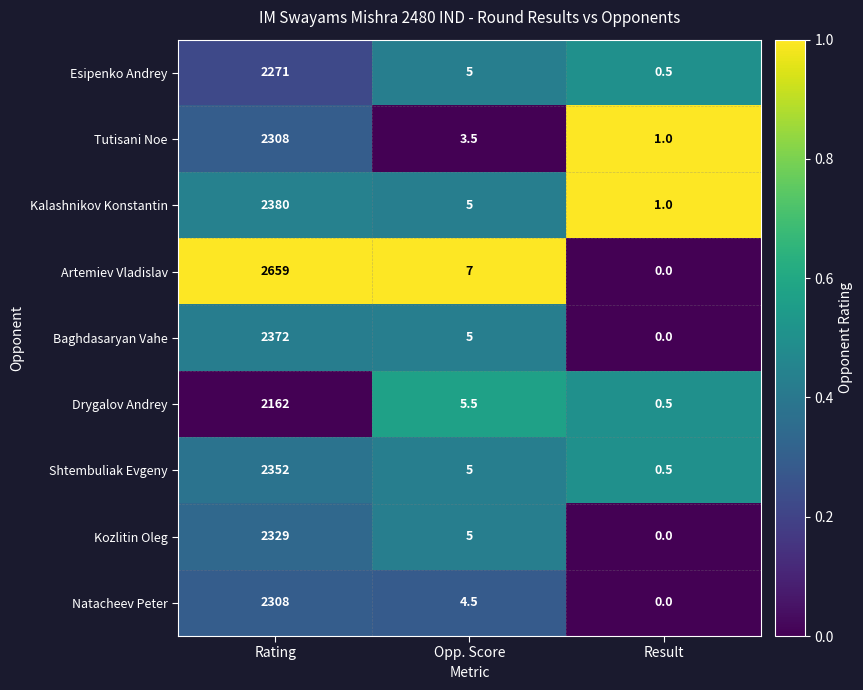

Read the Esipenko Andrey value at Opp. Score.

5.0